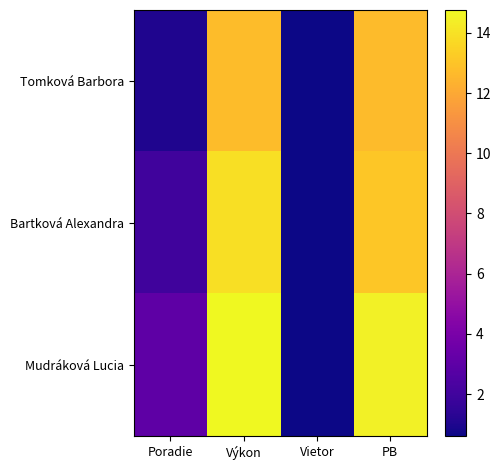

Reading left to right, extract all data points from this chart.

Tomková Barbora: Poradie=1.0	Výkon=12.7	Vietor=0.6	PB=12.7
Bartková Alexandra: Poradie=2.0	Výkon=13.9	Vietor=0.6	PB=13.1
Mudráková Lucia: Poradie=3.0	Výkon=14.8	Vietor=0.6	PB=14.5